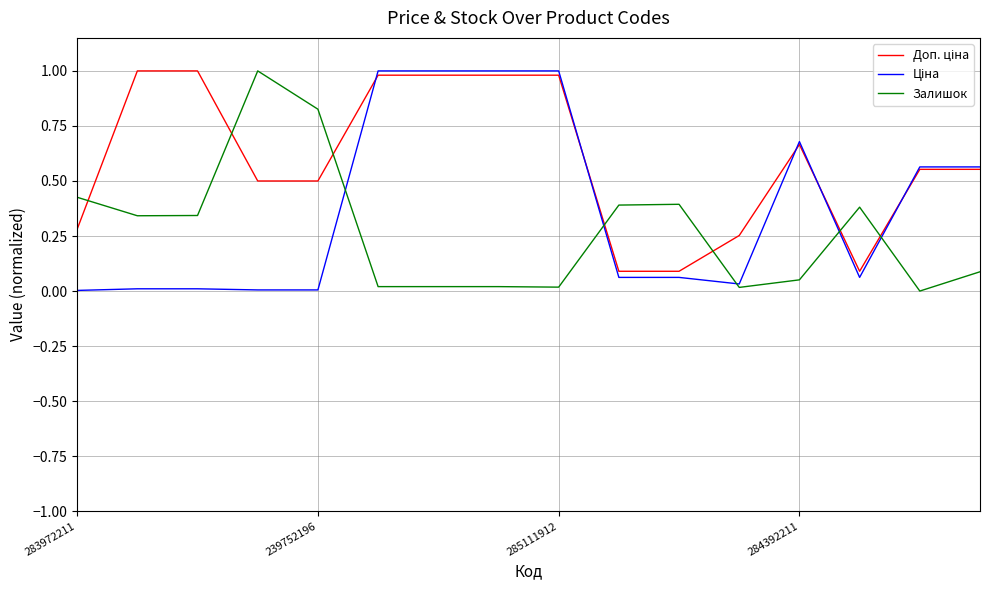

What is the total value across all series at 284392211?

1.4